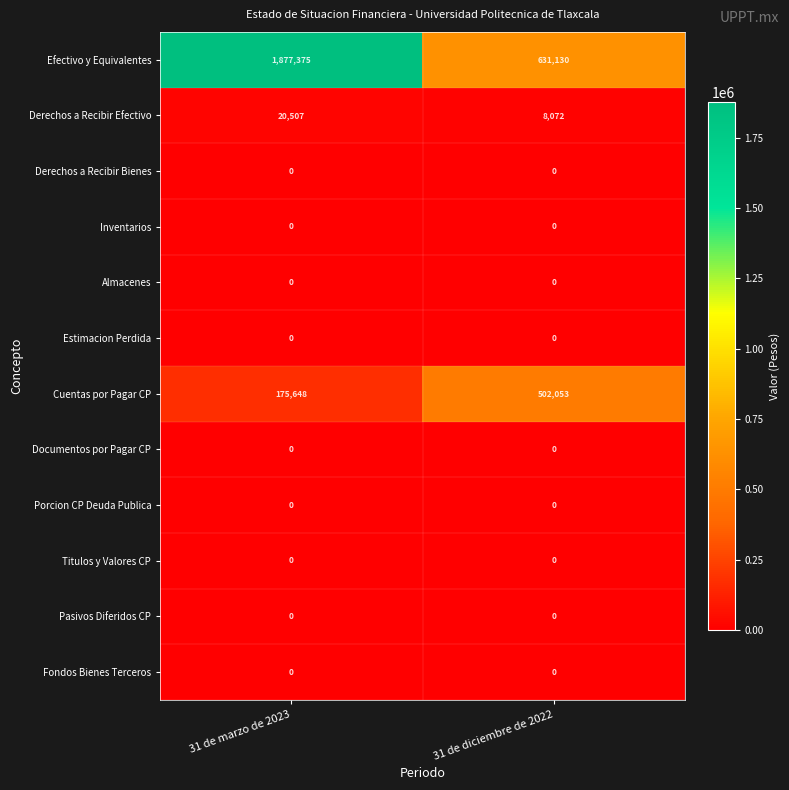

Reading right to left, extract all data points from this chart.

Efectivo y Equivalentes: 31 de diciembre de 2022=631130	31 de marzo de 2023=1877375
Derechos a Recibir Efectivo: 31 de diciembre de 2022=8072	31 de marzo de 2023=20507
Derechos a Recibir Bienes: 31 de diciembre de 2022=0	31 de marzo de 2023=0
Inventarios: 31 de diciembre de 2022=0	31 de marzo de 2023=0
Almacenes: 31 de diciembre de 2022=0	31 de marzo de 2023=0
Estimacion Perdida: 31 de diciembre de 2022=0	31 de marzo de 2023=0
Cuentas por Pagar CP: 31 de diciembre de 2022=502053	31 de marzo de 2023=175648
Documentos por Pagar CP: 31 de diciembre de 2022=0	31 de marzo de 2023=0
Porcion CP Deuda Publica: 31 de diciembre de 2022=0	31 de marzo de 2023=0
Titulos y Valores CP: 31 de diciembre de 2022=0	31 de marzo de 2023=0
Pasivos Diferidos CP: 31 de diciembre de 2022=0	31 de marzo de 2023=0
Fondos Bienes Terceros: 31 de diciembre de 2022=0	31 de marzo de 2023=0